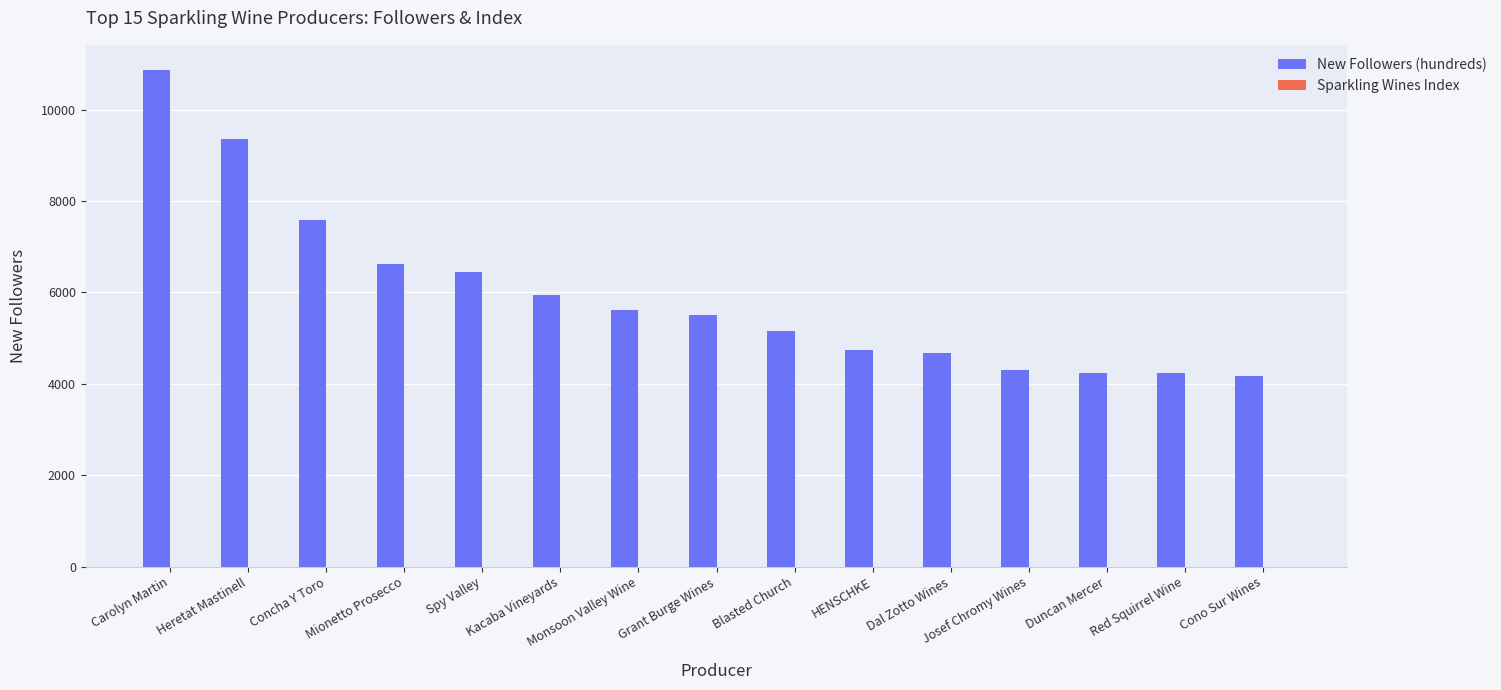

Which series has the largest total across all categories?

New Followers (hundreds)